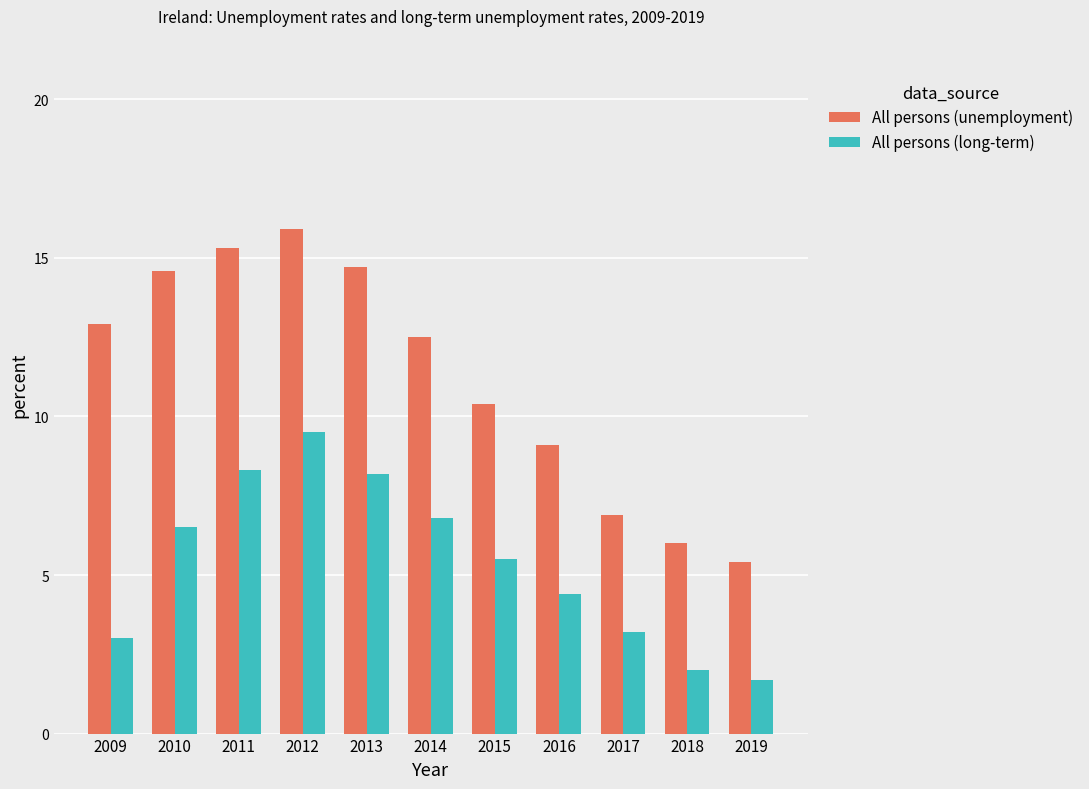

How many bars are there in total?

22